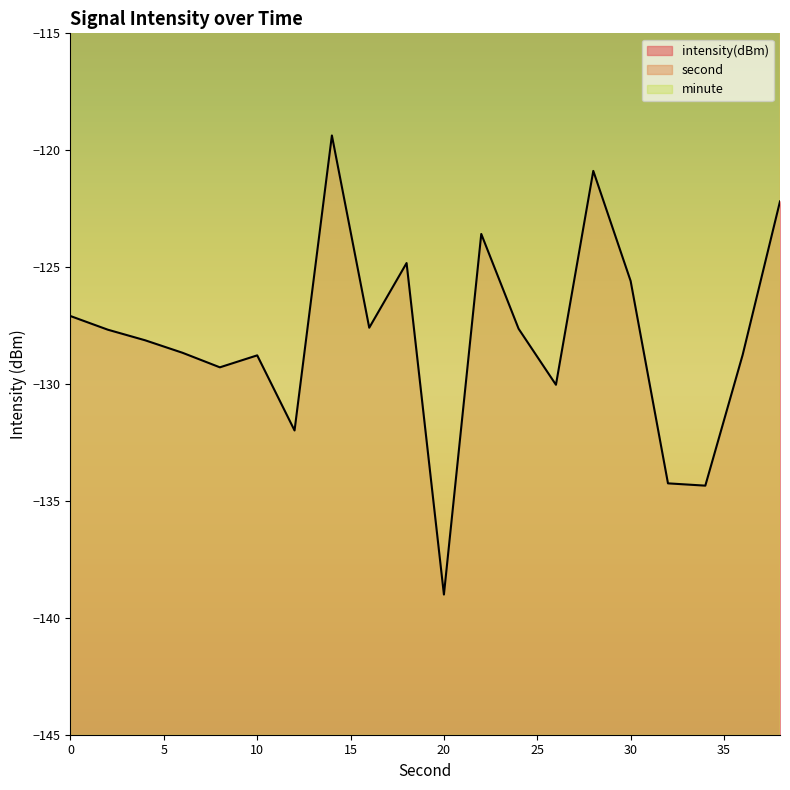

True or false: second has more than 1 interior local peaks.

False